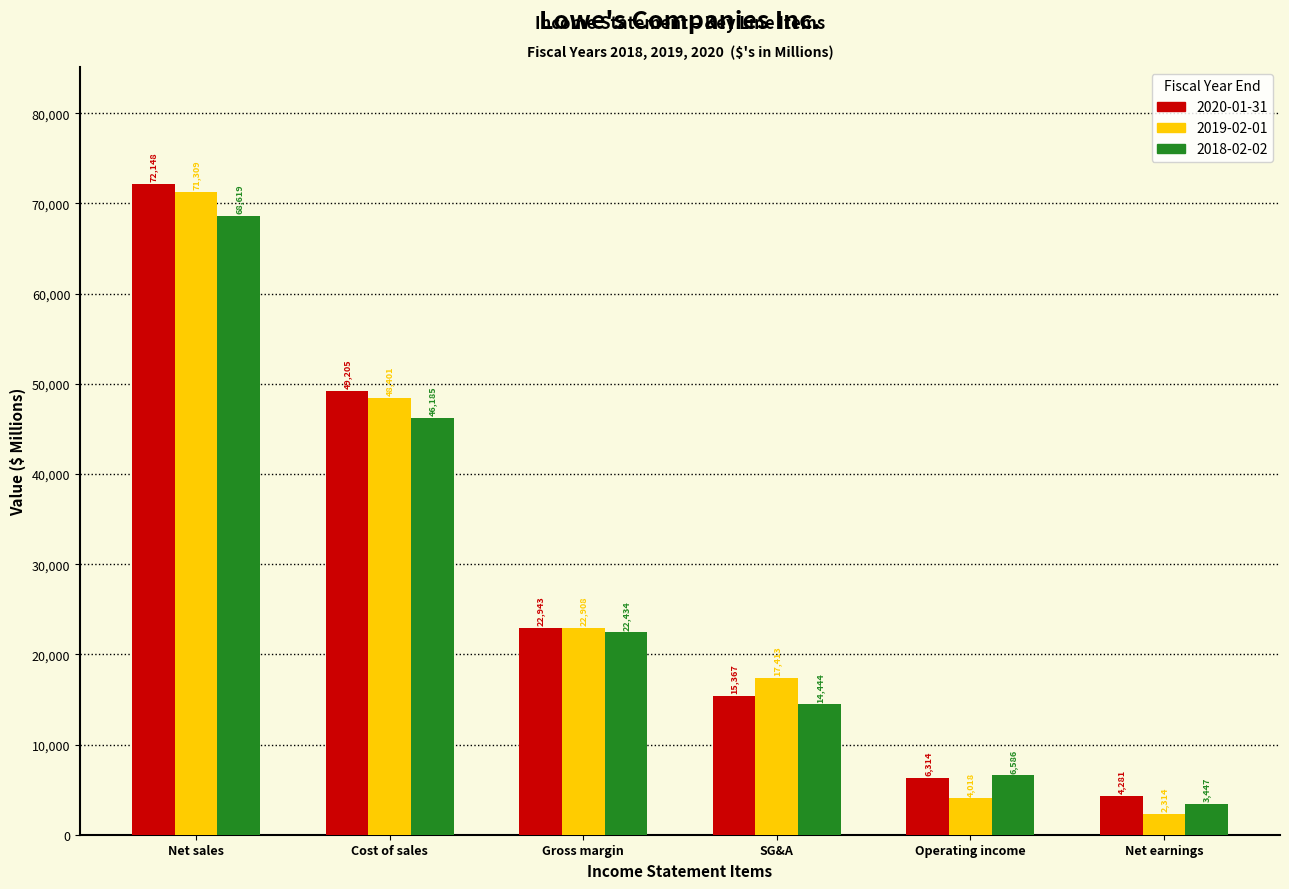

Reading left to right, extract all data points from this chart.

2020-01-31: 72148	49205	22943	15367	6314	4281
2019-02-01: 71309	48401	22908	17413	4018	2314
2018-02-02: 68619	46185	22434	14444	6586	3447